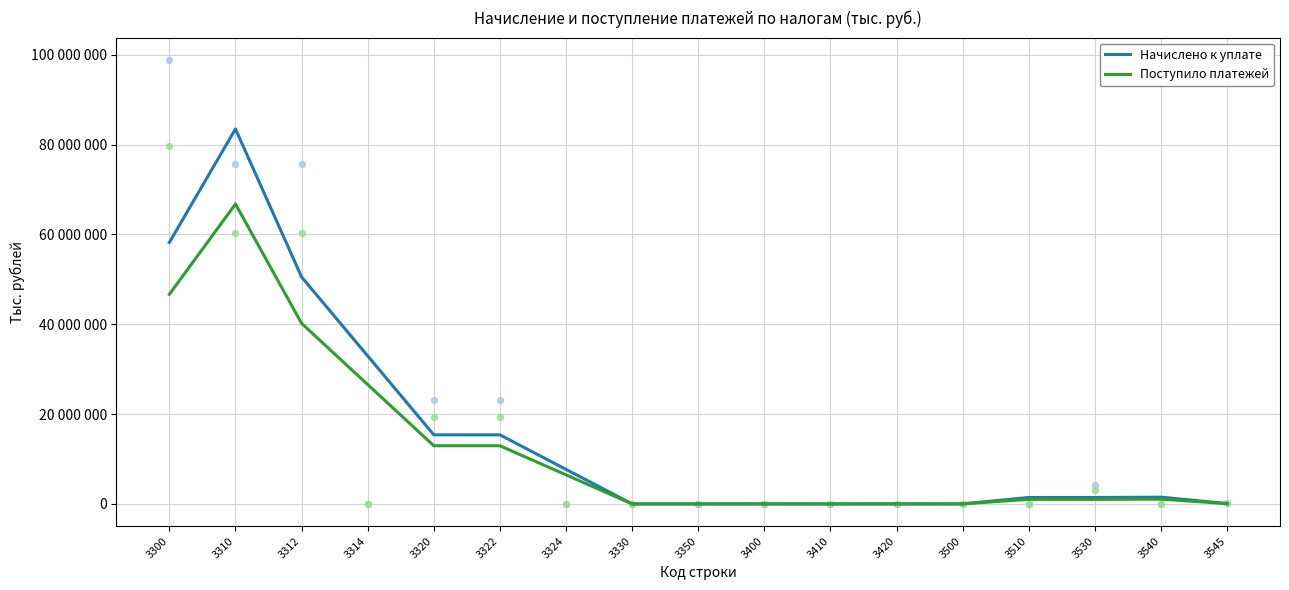

At which category is the sum across all series the highest?

3310